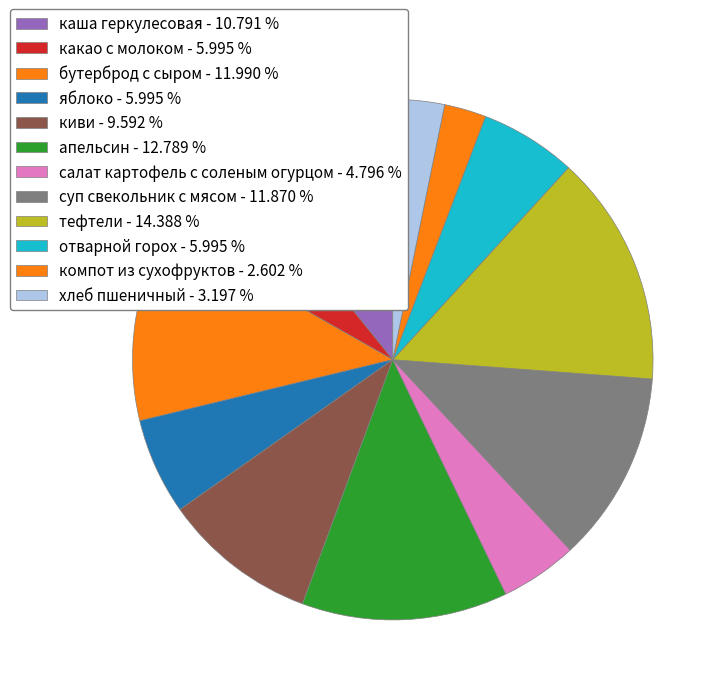

Is it true that киви is 10% of the pie?

True